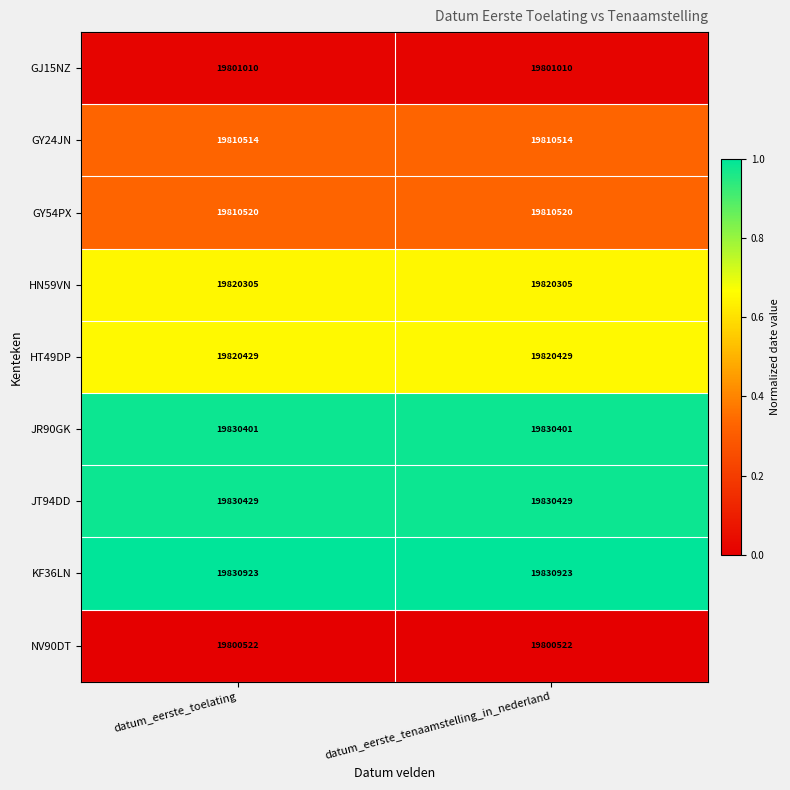

Reading right to left, list all the values displayed in this chart.

GJ15NZ: datum_eerste_tenaamstelling_in_nederland=19801010	datum_eerste_toelating=19801010
GY24JN: datum_eerste_tenaamstelling_in_nederland=19810514	datum_eerste_toelating=19810514
GY54PX: datum_eerste_tenaamstelling_in_nederland=19810520	datum_eerste_toelating=19810520
HN59VN: datum_eerste_tenaamstelling_in_nederland=19820305	datum_eerste_toelating=19820305
HT49DP: datum_eerste_tenaamstelling_in_nederland=19820429	datum_eerste_toelating=19820429
JR90GK: datum_eerste_tenaamstelling_in_nederland=19830401	datum_eerste_toelating=19830401
JT94DD: datum_eerste_tenaamstelling_in_nederland=19830429	datum_eerste_toelating=19830429
KF36LN: datum_eerste_tenaamstelling_in_nederland=19830923	datum_eerste_toelating=19830923
NV90DT: datum_eerste_tenaamstelling_in_nederland=19800522	datum_eerste_toelating=19800522